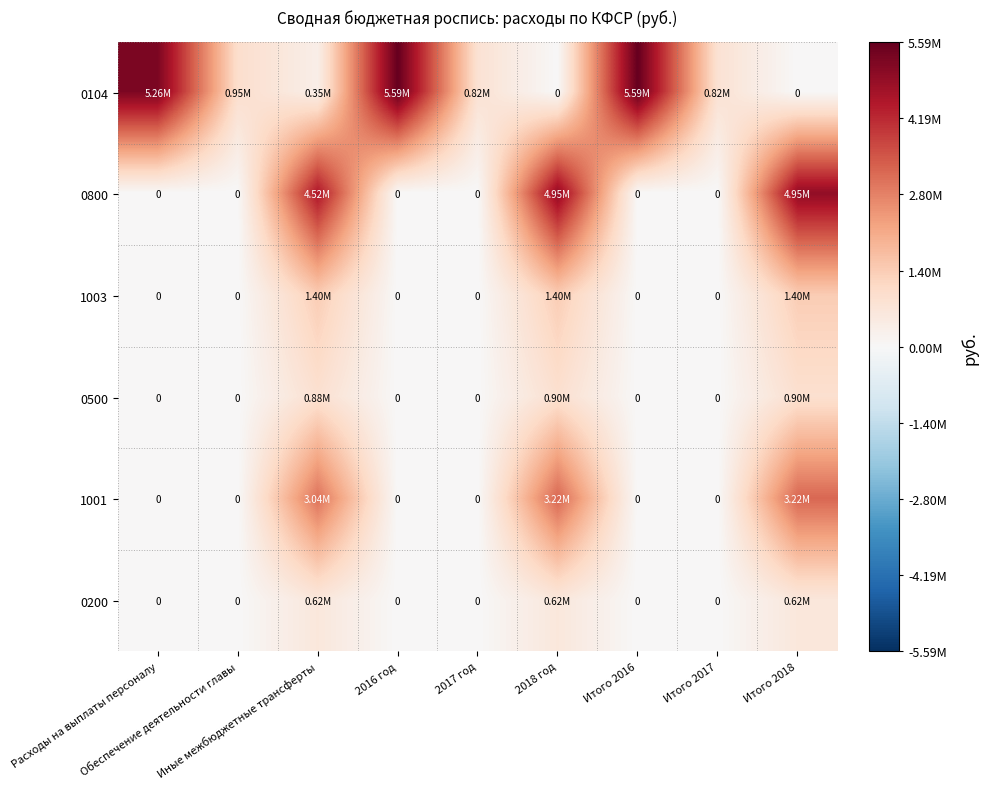

At which label does 0200 reach its peak?

Иные межбюджетные трансферты